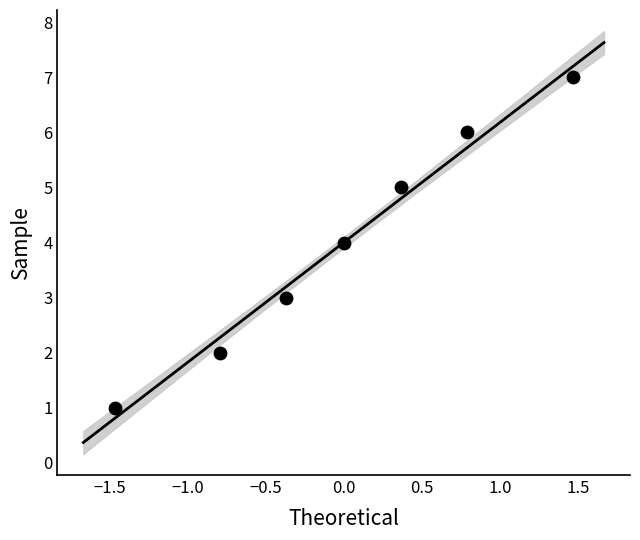

What is the average Y value?

4